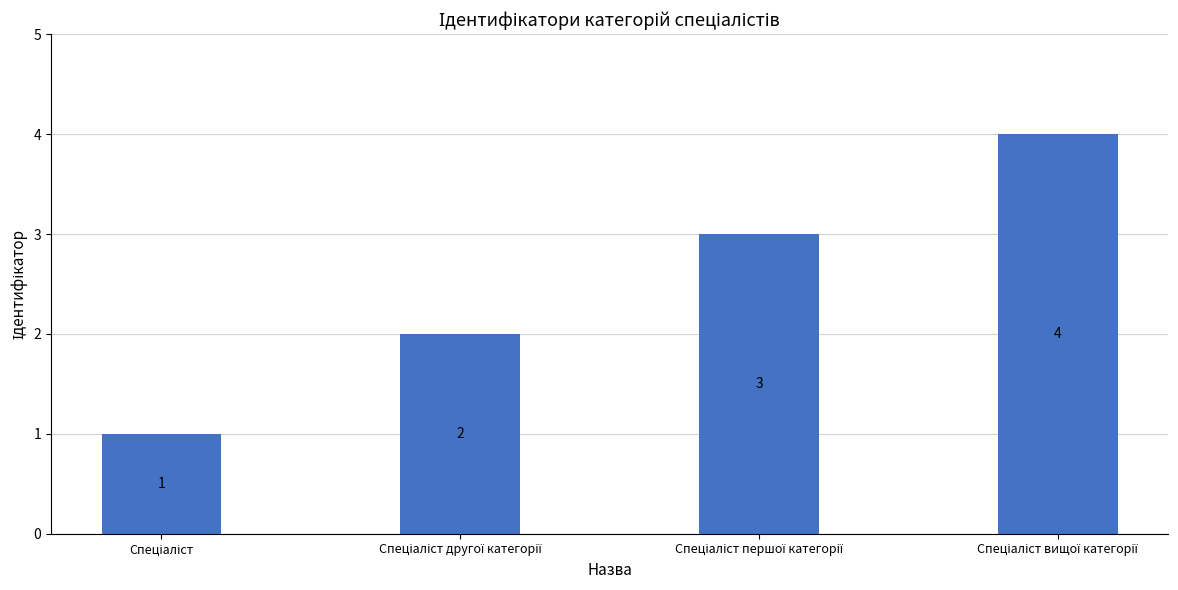

How many values are between 2 and 4?

3